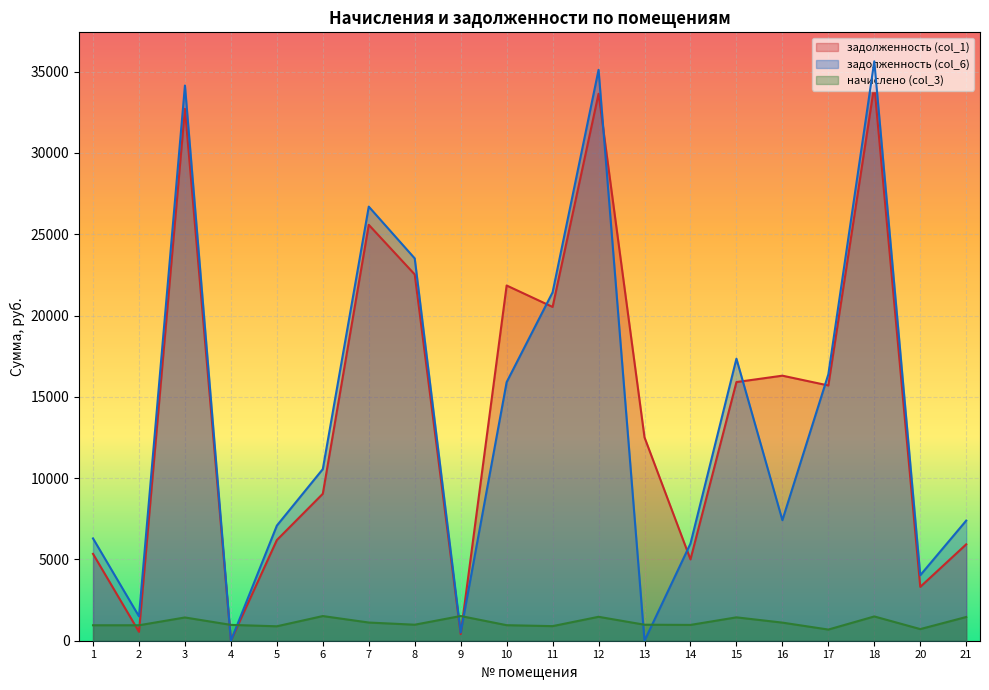

How many times do начислено (col_3) and задолженность (col_6) cross each other?

6